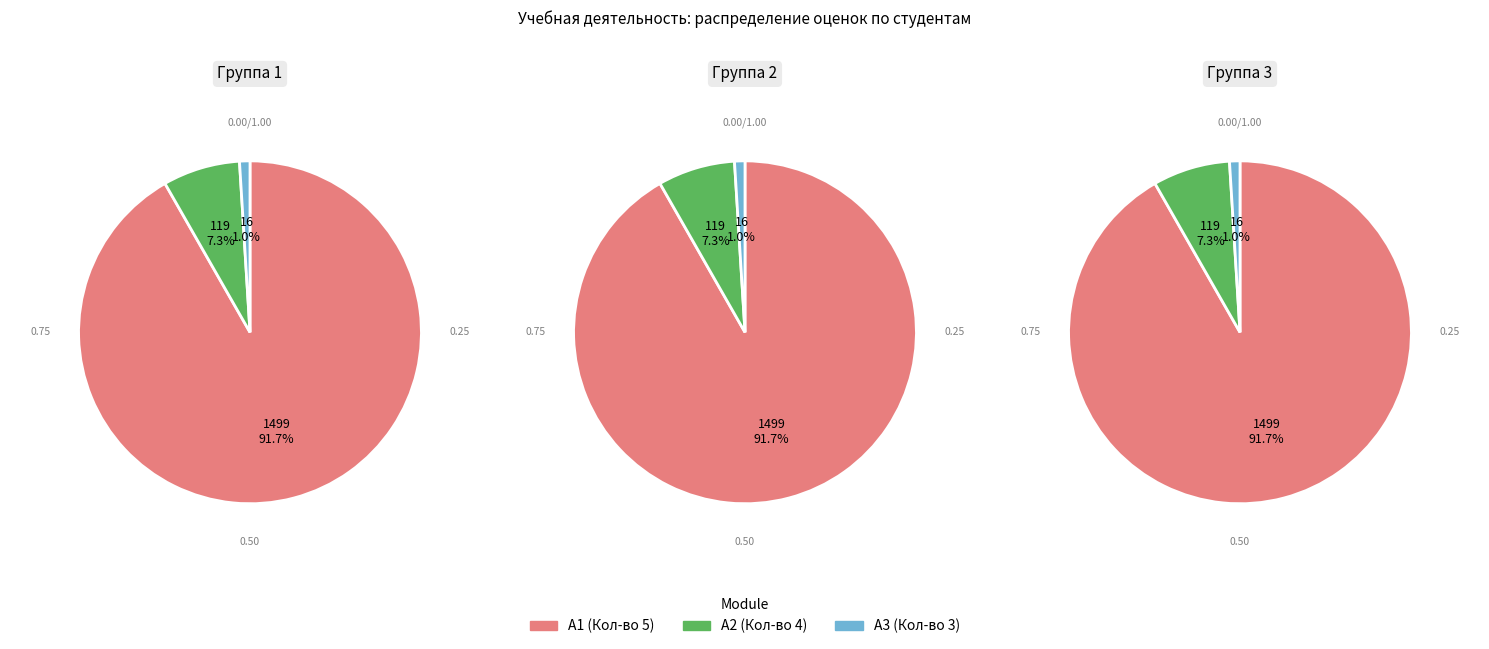

Do 17 and 36 together represent more than half of the pie?

No